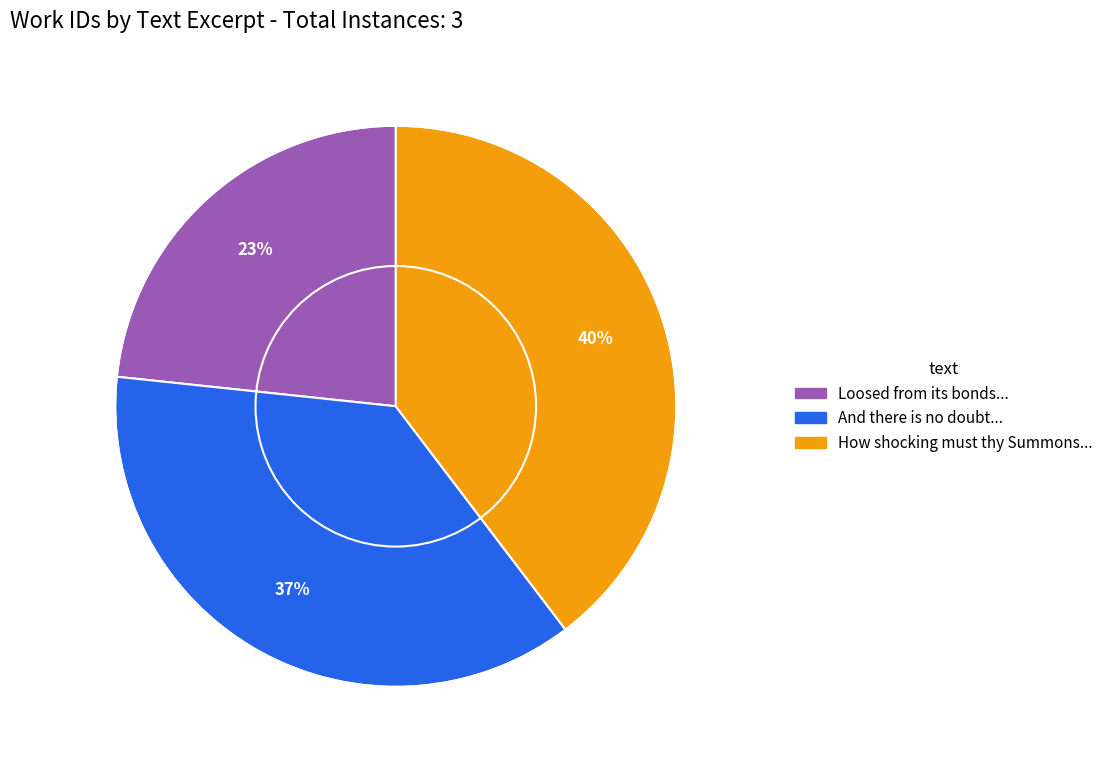

Is there any slice that represents more than half of the pie?

No